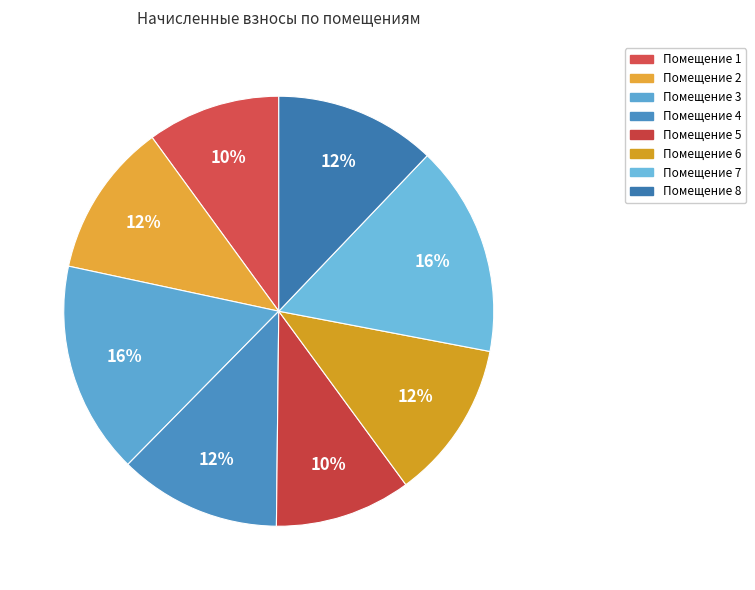

Which category has the biggest portion of the pie?

3